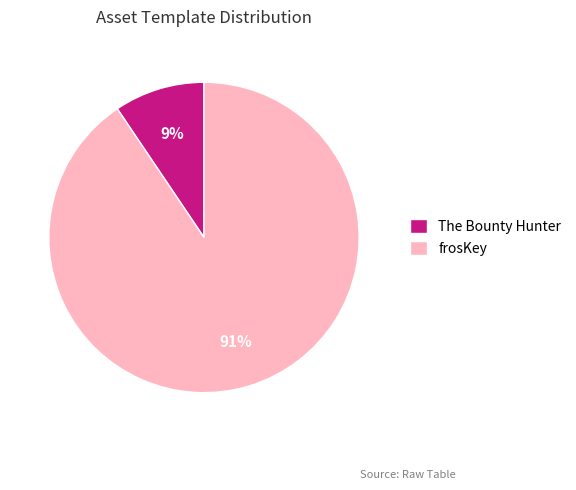

Is it true that The Bounty Hunter is 1% of the pie?

False